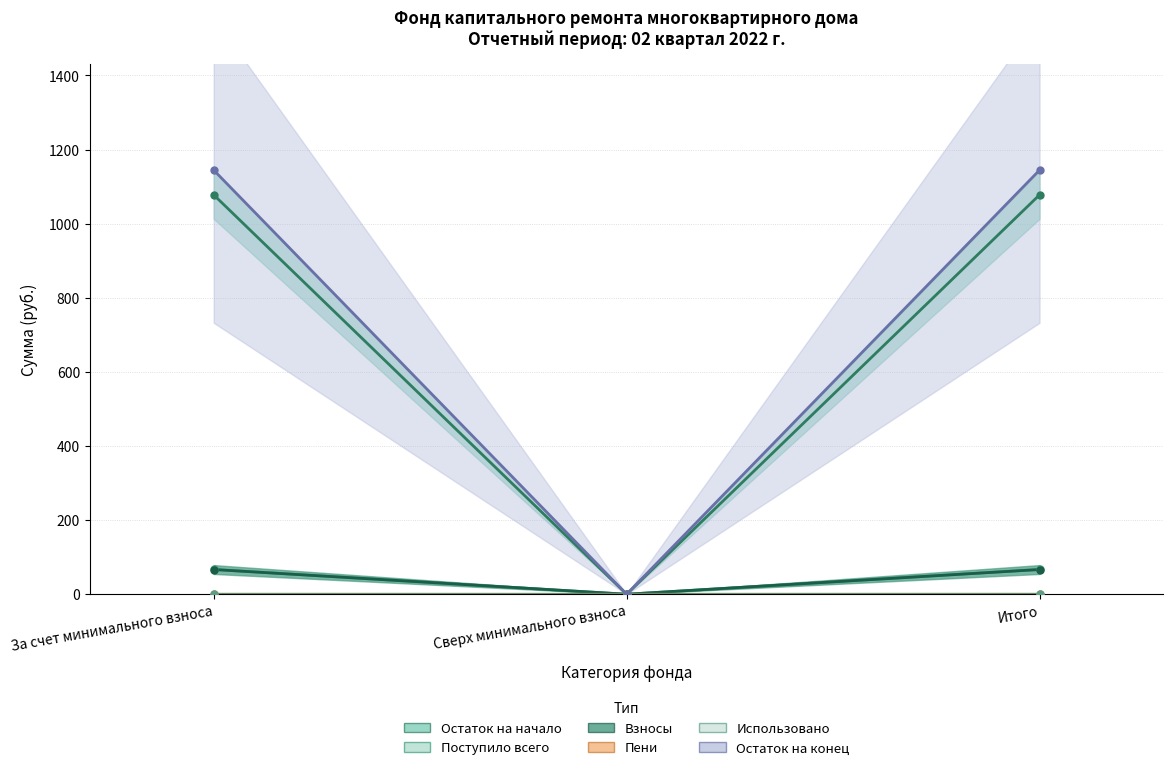

What is the difference between the maximum and minimum values in the Остаток на начало series?

1144.5